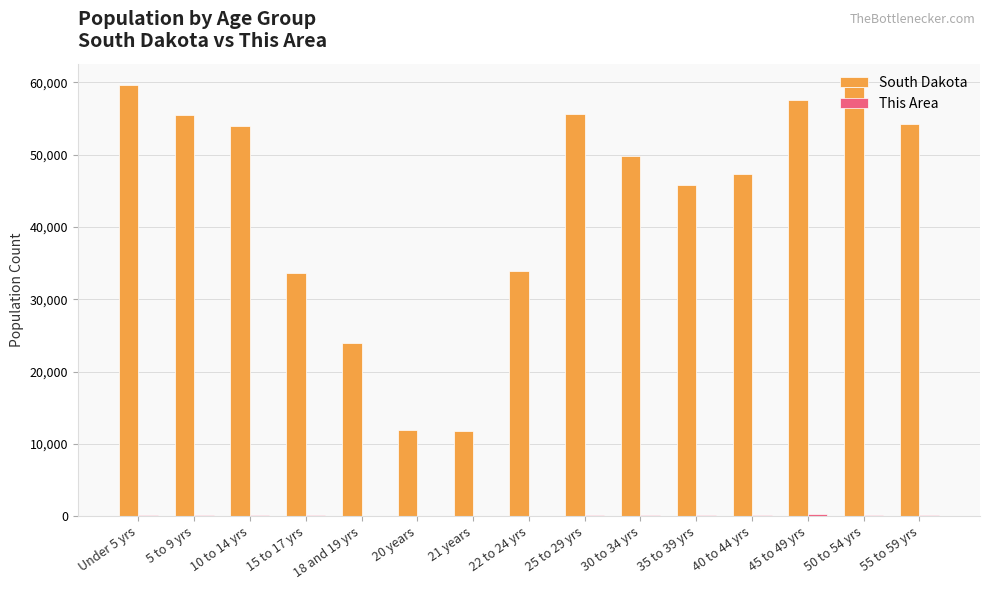

Is it true that South Dakota equals 85086 at 55 to 59 yrs?

False